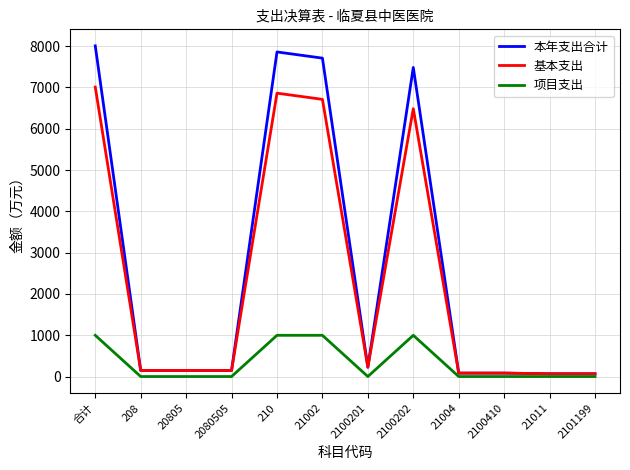

Which series has the largest range (max minus min)?

本年支出合计